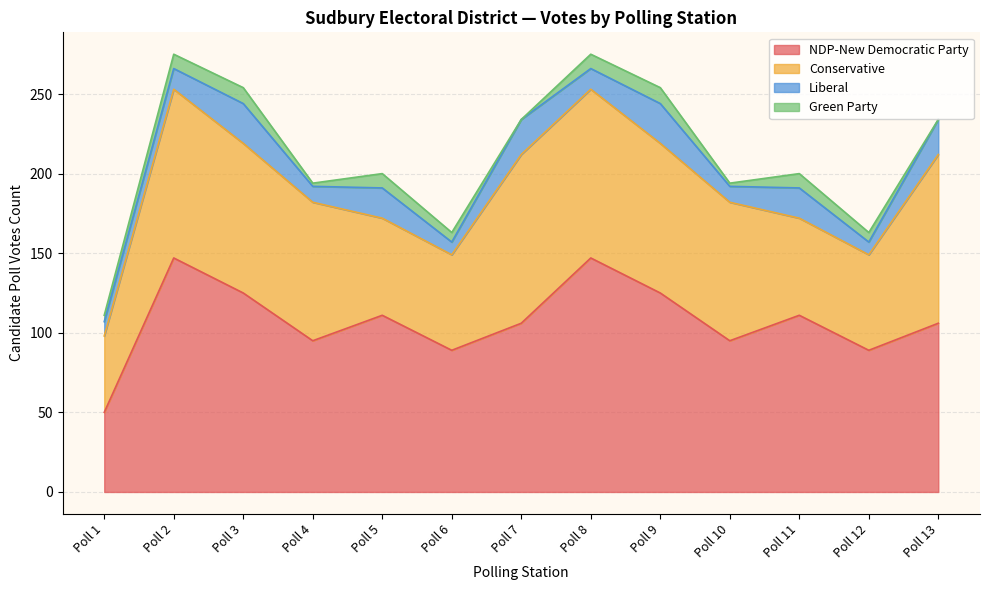

What is the highest value of the Liberal series?

25